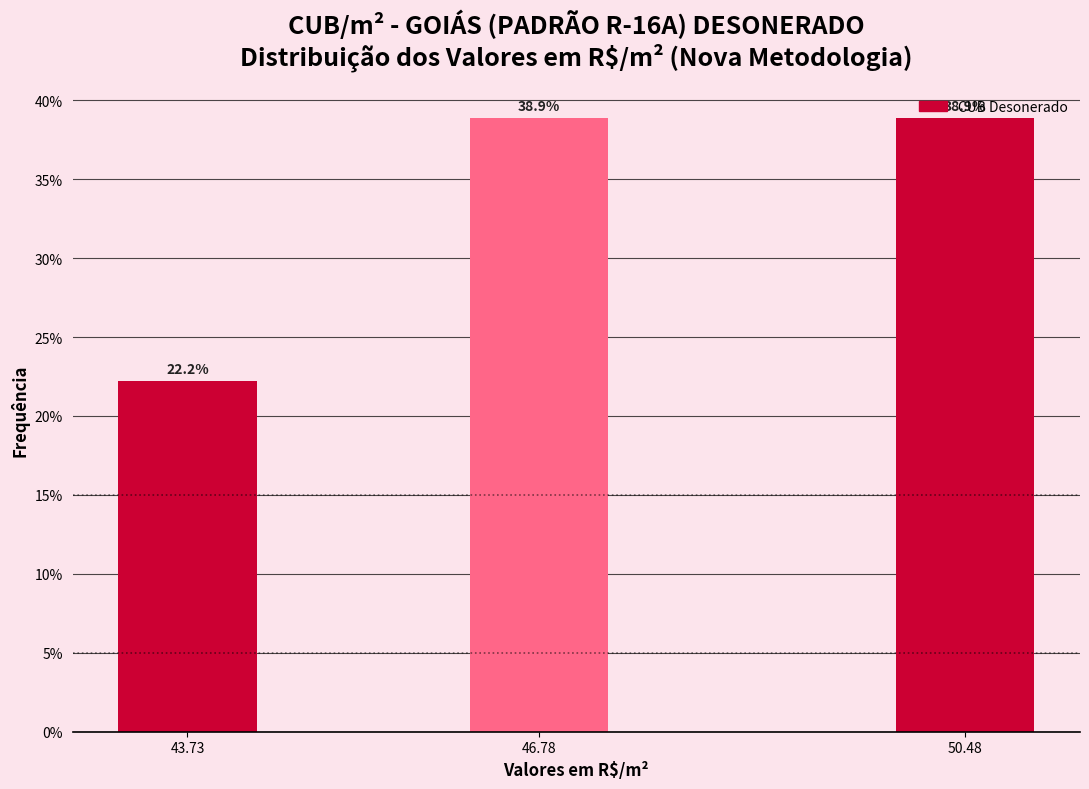

Which has a higher value, 46.78 or 43.73?

46.78